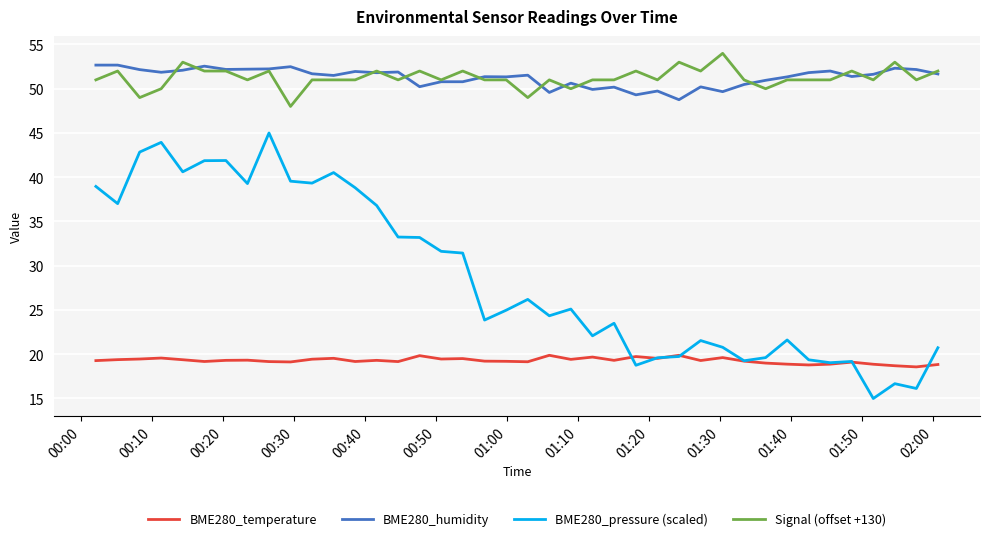

True or false: BME280_pressure (scaled) has more than 1 interior local peaks.

True